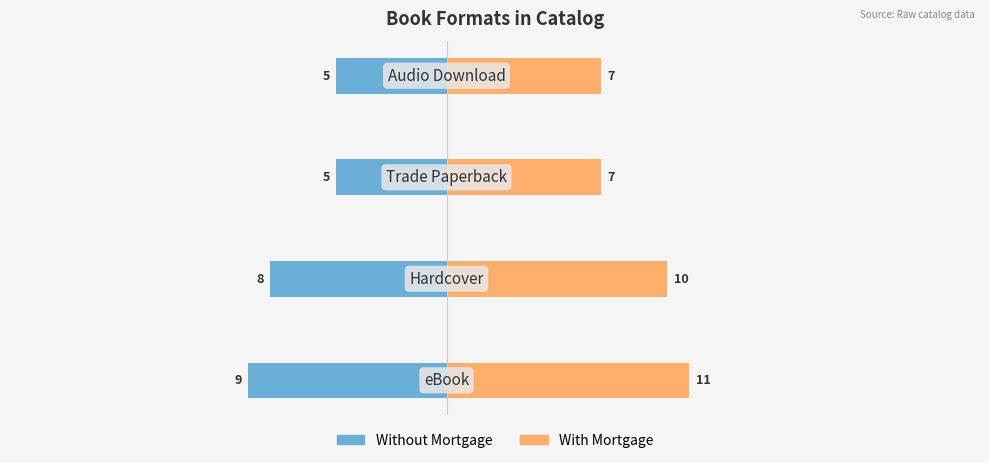

Reading left to right, transcribe all the data shown in this chart.

Without Mortgage: 0=-9	1=-8	2=-5	3=-5
With Mortgage: 0=11	1=10	2=7	3=7